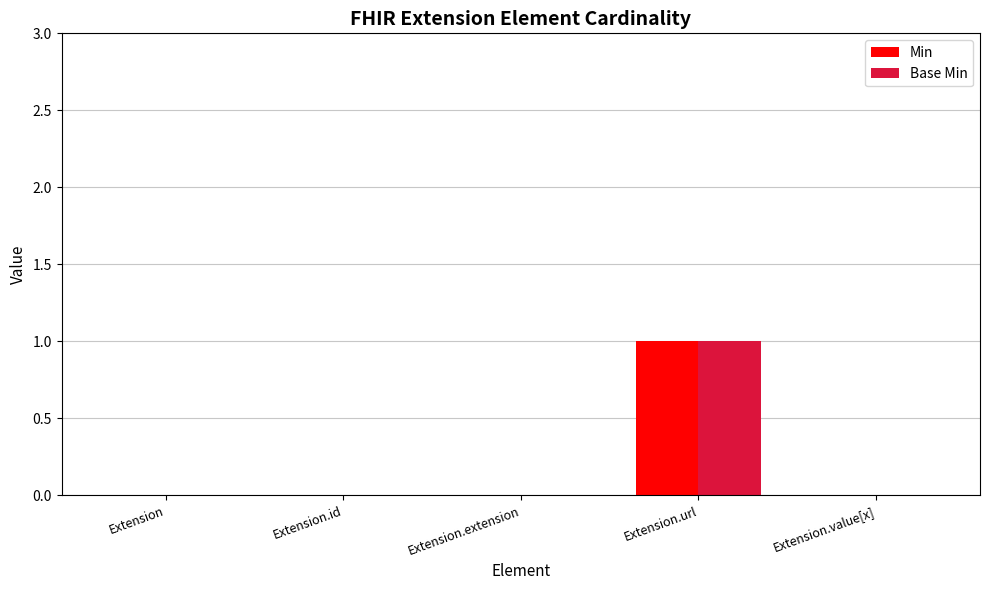

Is the value of Min at Extension.url greater than the value of Base Min at Extension.id?

Yes